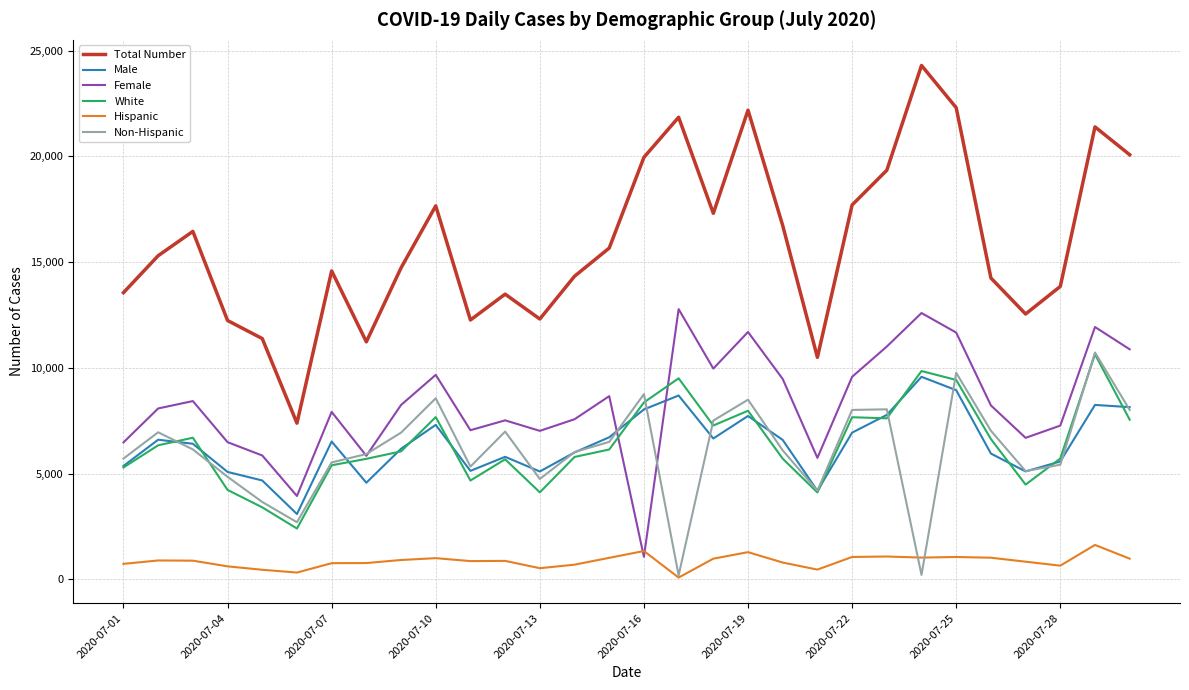

After their last crossing, which series has the higher values: Female or Non-Hispanic?

Female